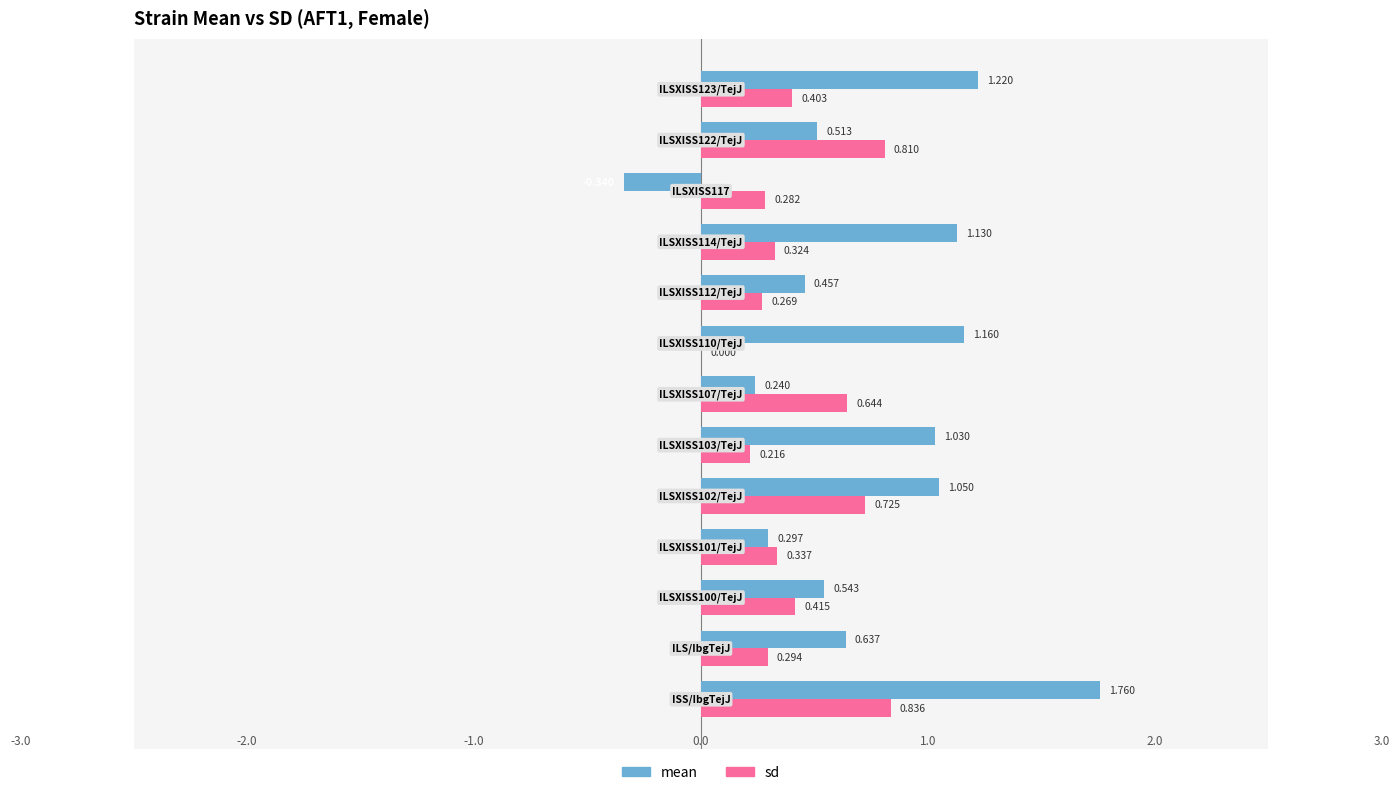

How many series are shown in this chart?

2